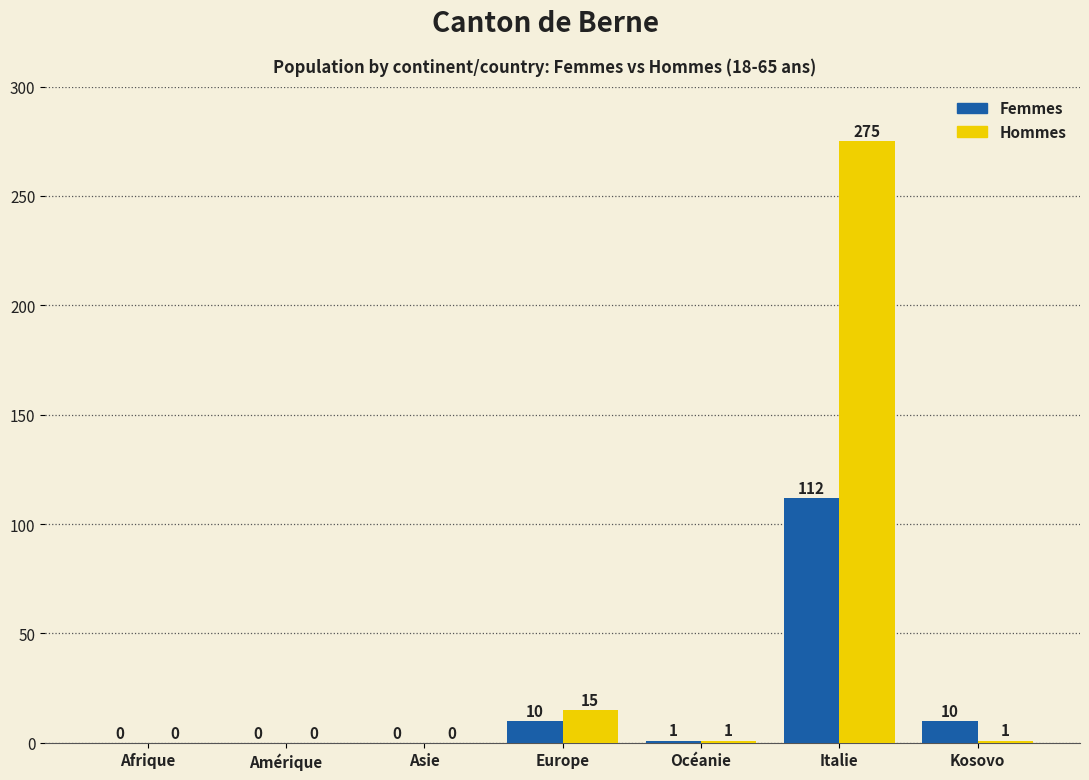

Reading left to right, extract all data points from this chart.

Femmes: 0	0	0	10	1	112	10
Hommes: 0	0	0	15	1	275	1